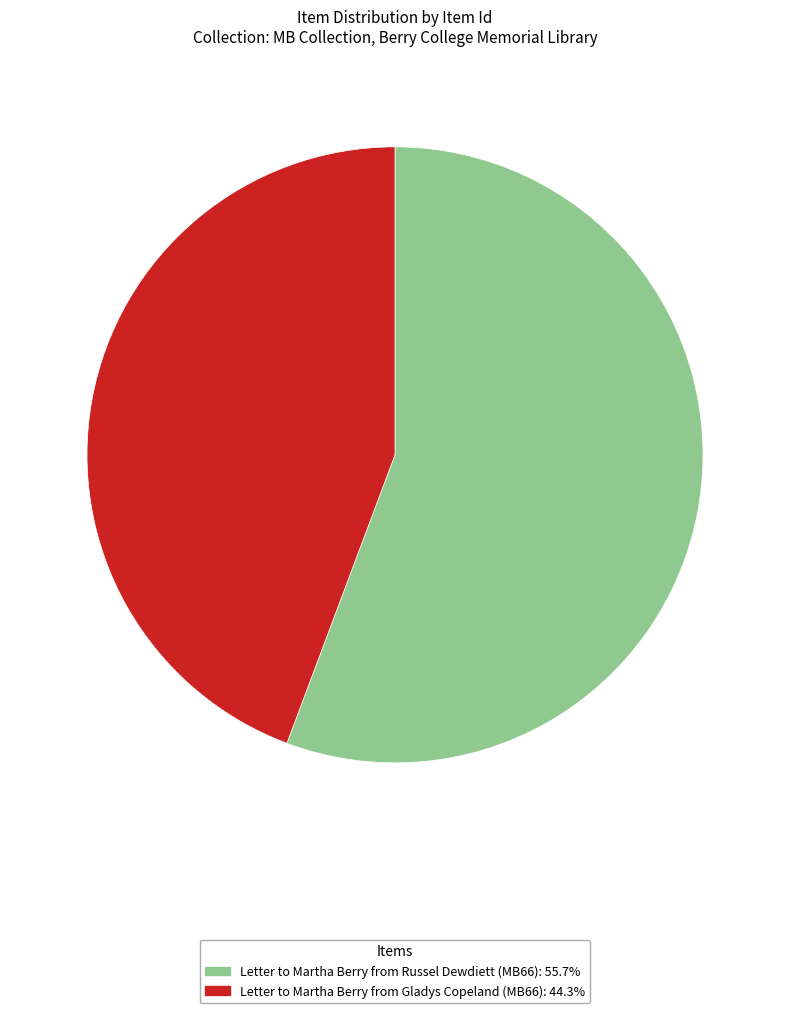

Is Letter to Martha Berry from Gladys Copeland (MB66): 44.3% the majority of the pie?

No